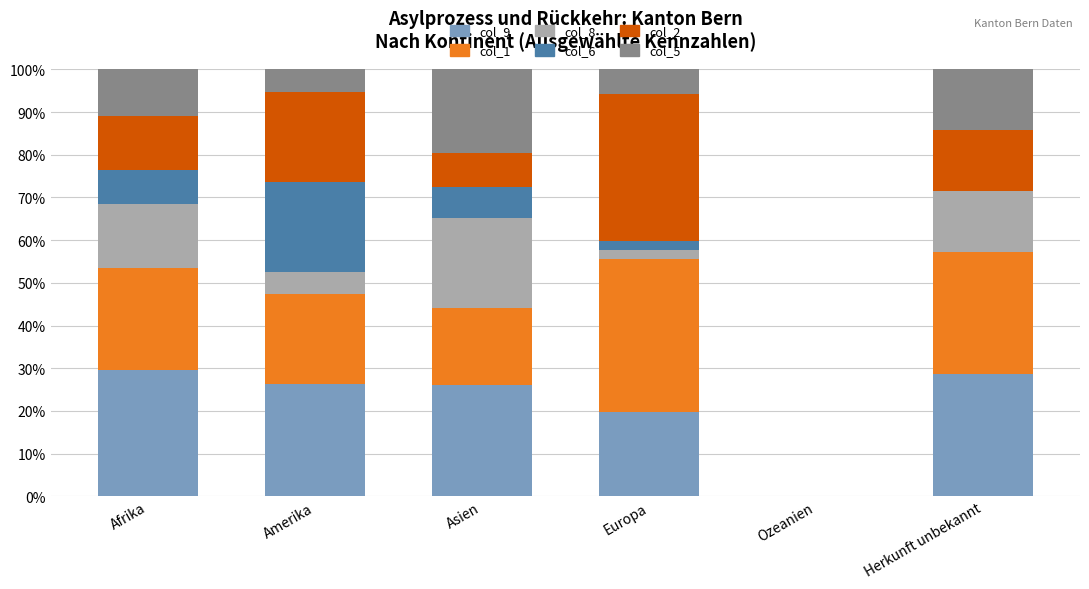

What is the total value across all series at Herkunft unbekannt?

100.0